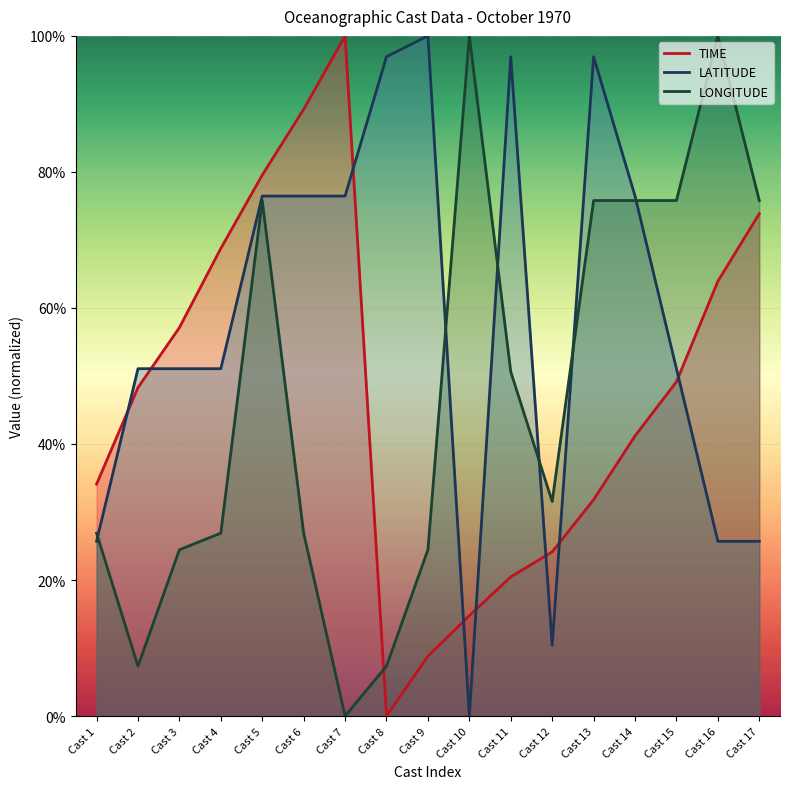

Between Cast 17 and Cast 16, which is larger?

Cast 17